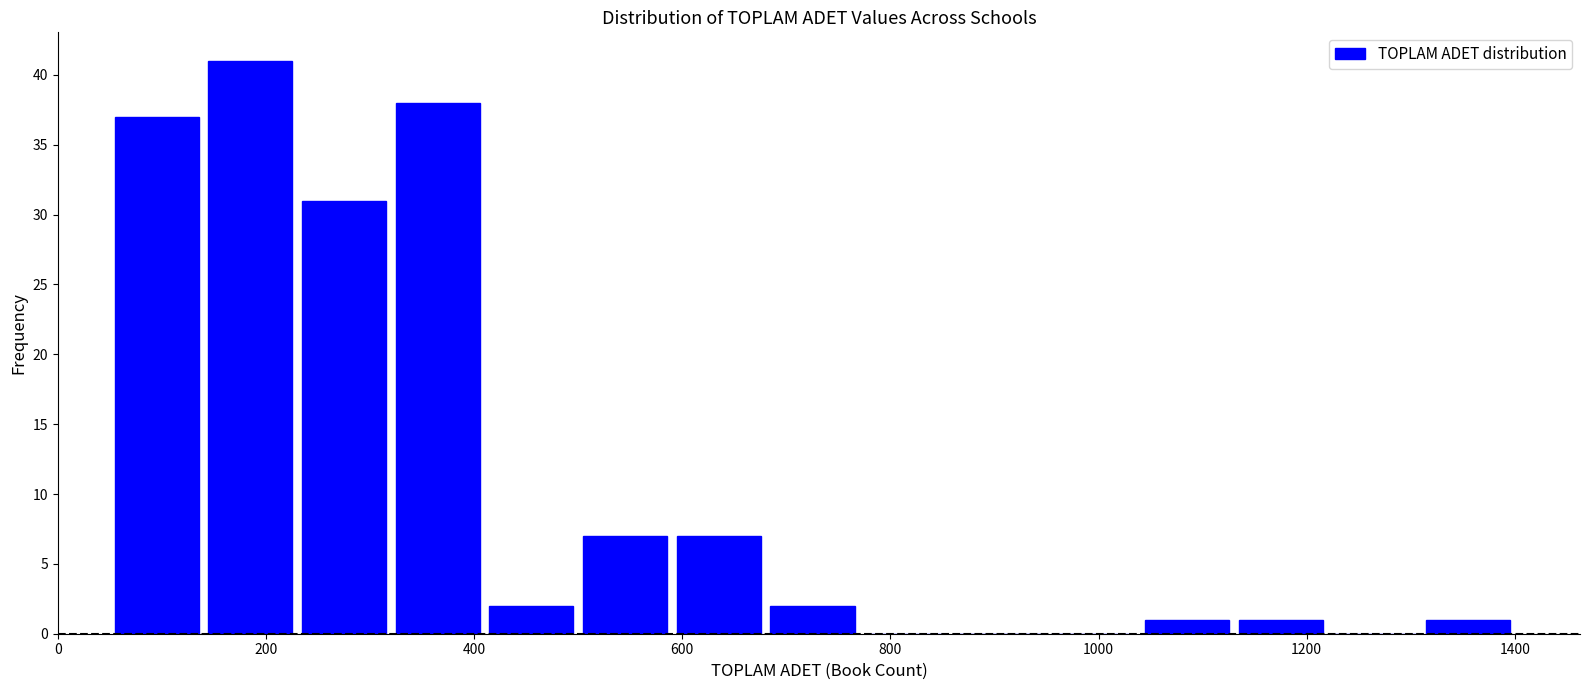

Which range on the x-axis has the tallest bar?

140 to 230